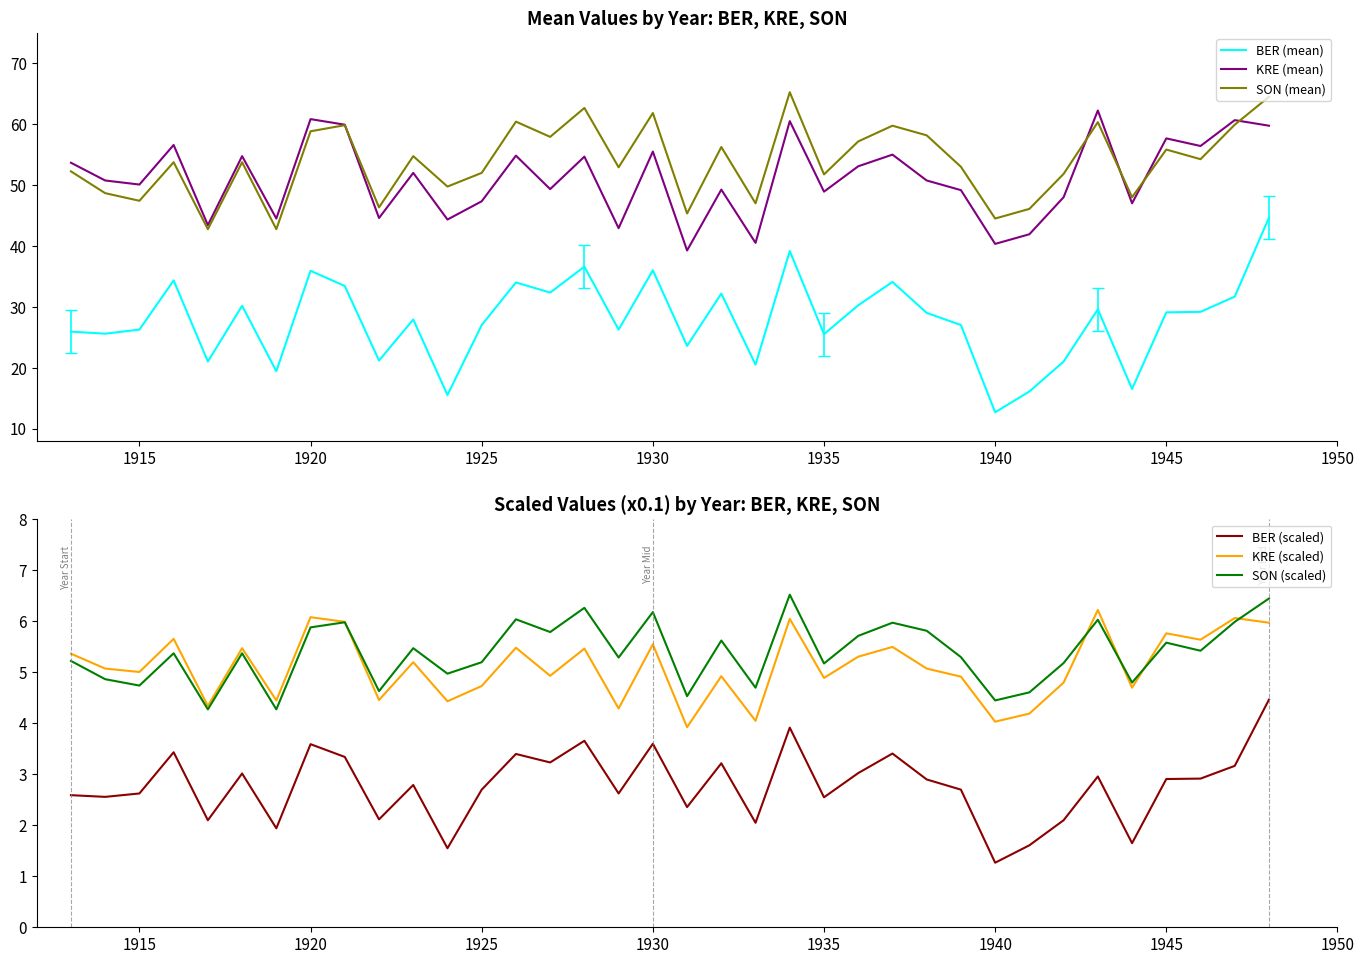

True or false: SON (mean) and BER (scaled) intersect in this chart.

False